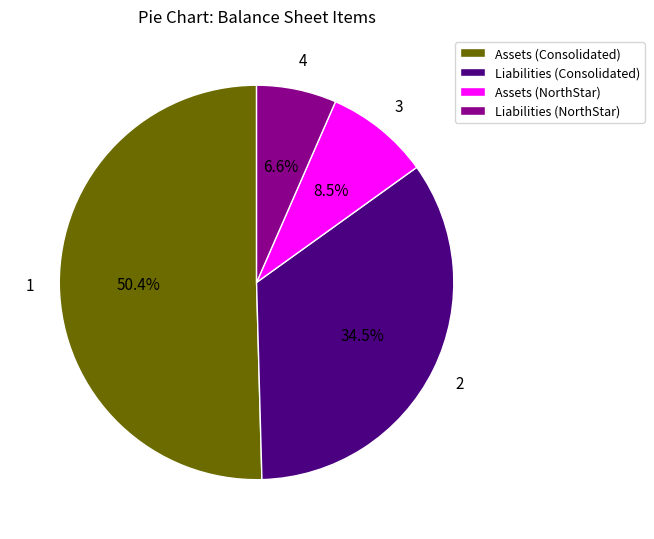

Count the number of slices in the pie.

4